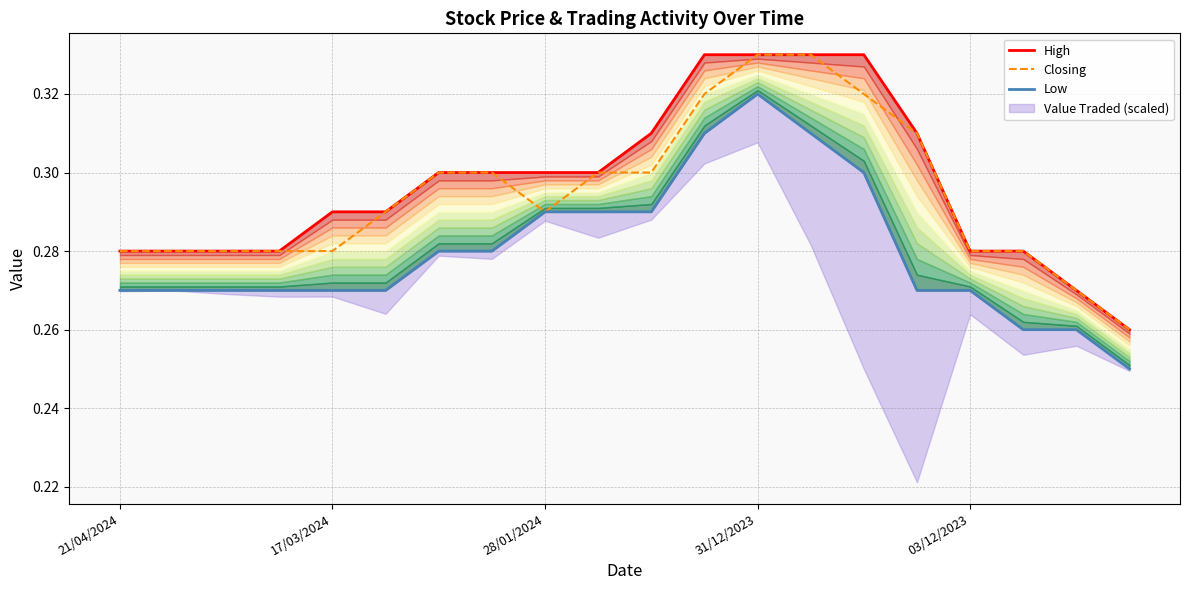

True or false: Low has a value of 0.3 at 31/12/2023.

True